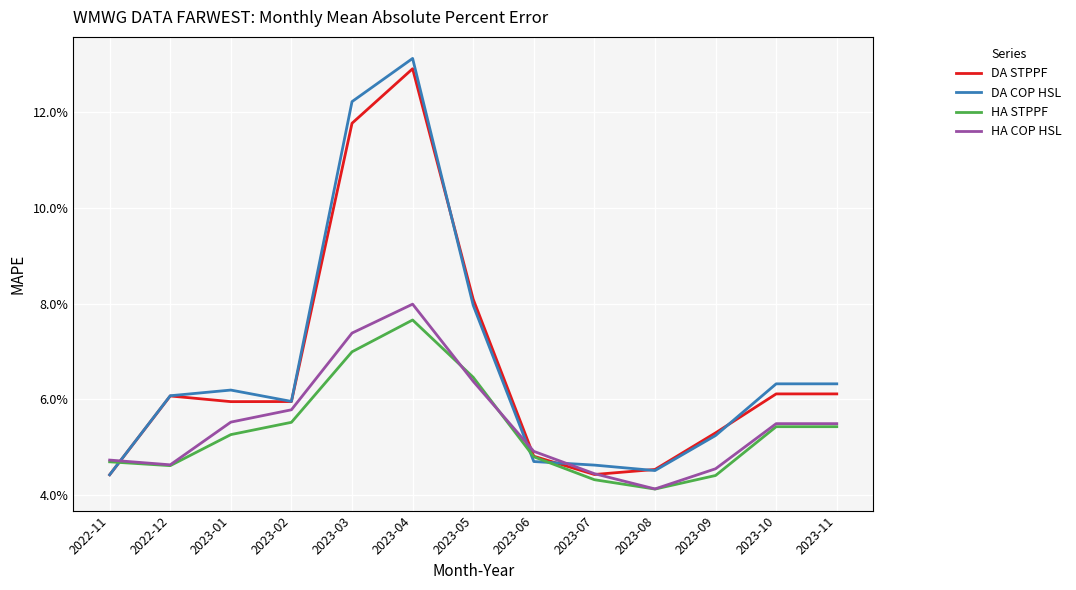

Where is HA STPPF nearest to the value 0?

2023-08